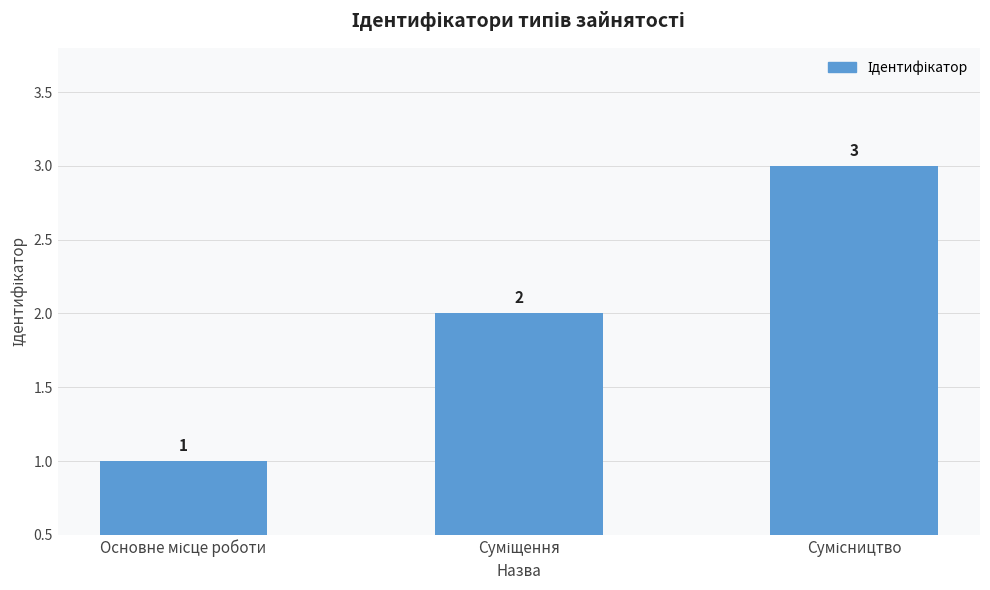

What is the value of the 1st bar from the left?

1